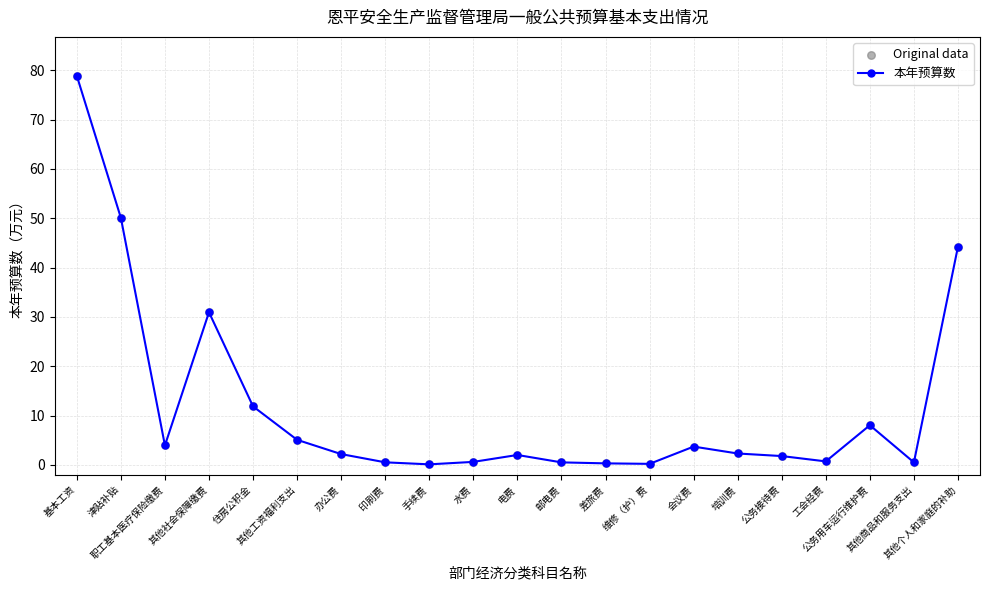

True or false: the data has more than 1 interior local peaks.

True